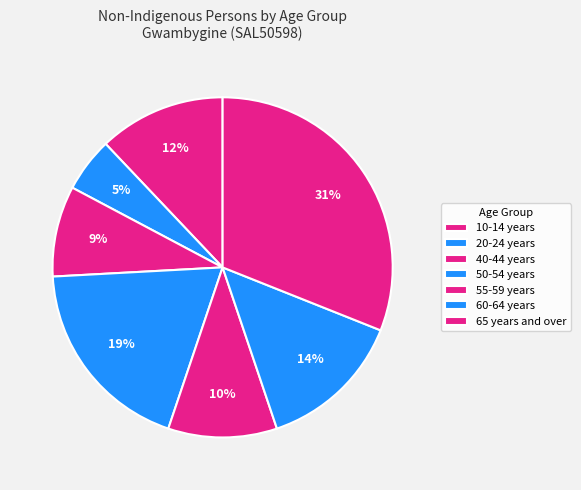

Combined, do 50-54 years and 40-44 years account for over 50%?

No